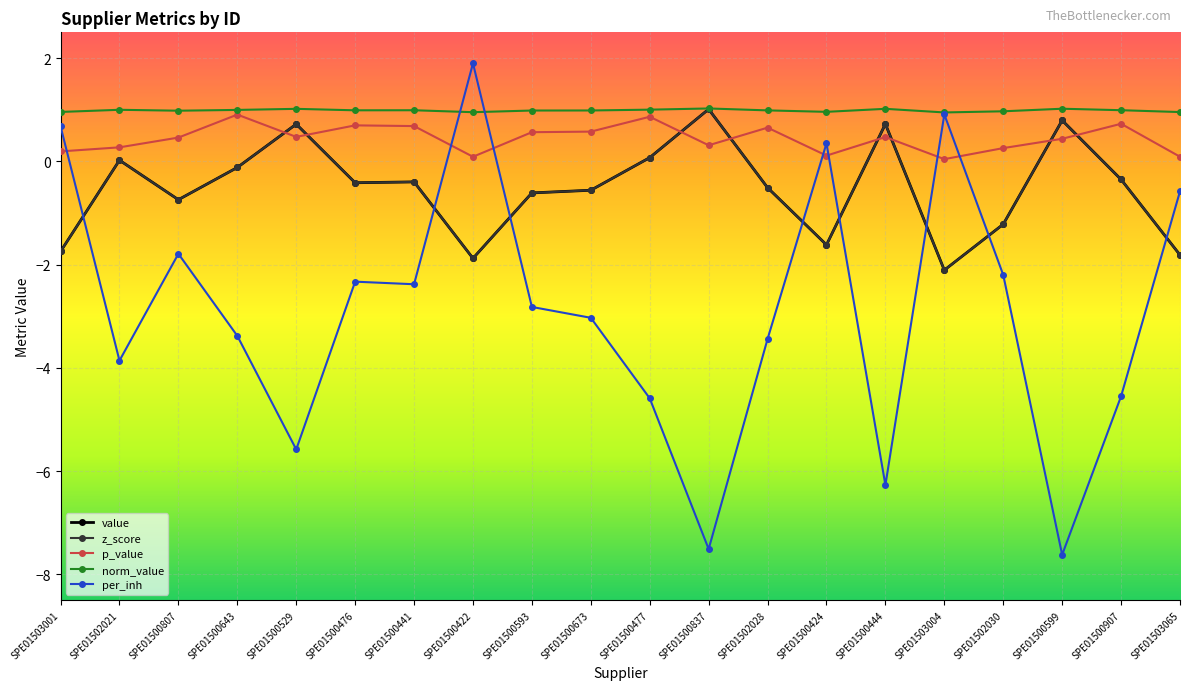

At how many categories does at least one series exceed 0?

20